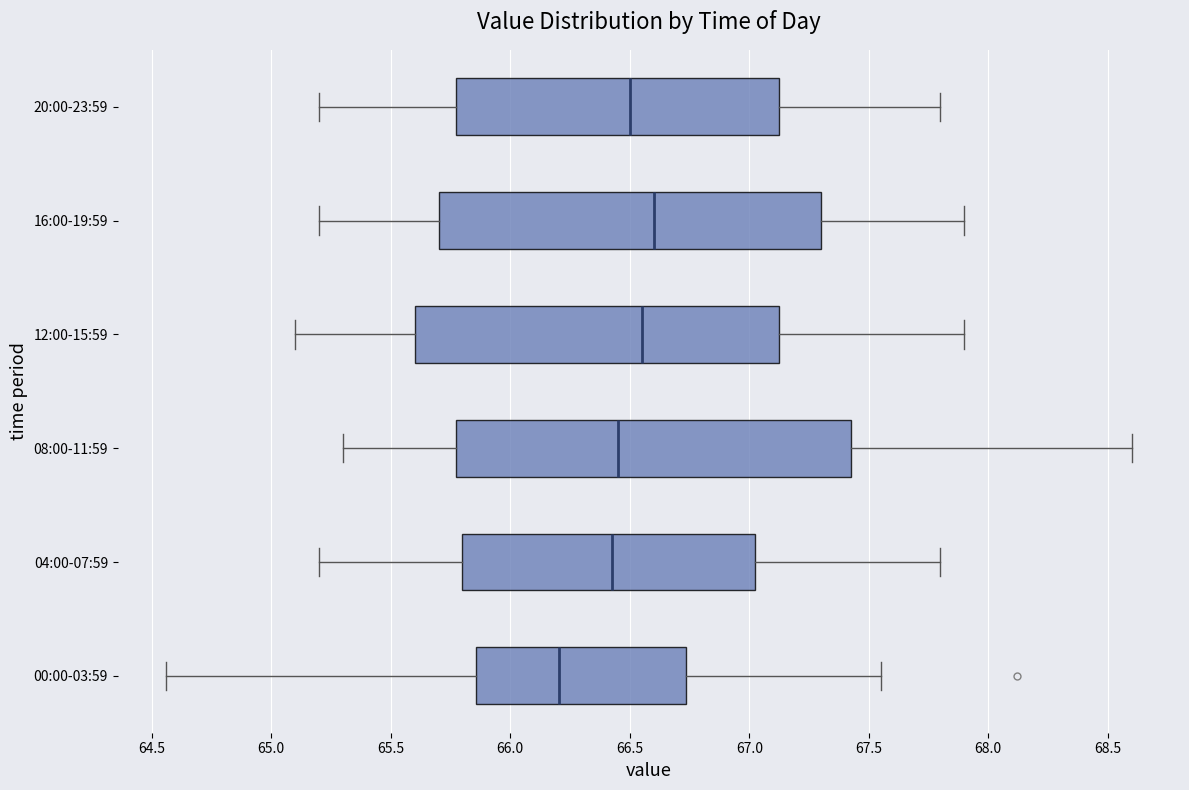

Which box's median line is the furthest to the left?

00:00-03:59